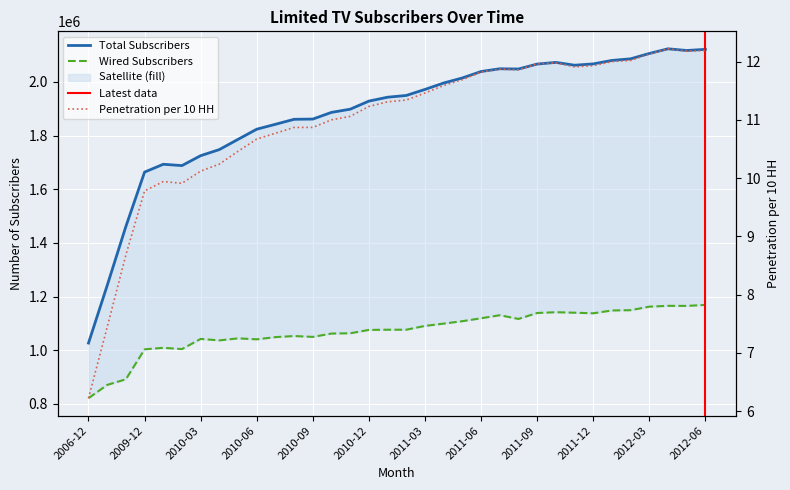

True or false: Total Subscribers has more than 1 points higher than both neighbors.

True